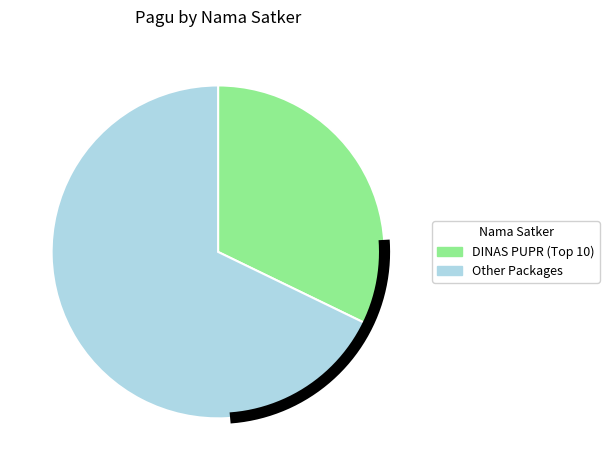

True or false: DINAS PEKERJAAN UMUM DAN PENATAAN RUANG accounts for 19% of the total.

False